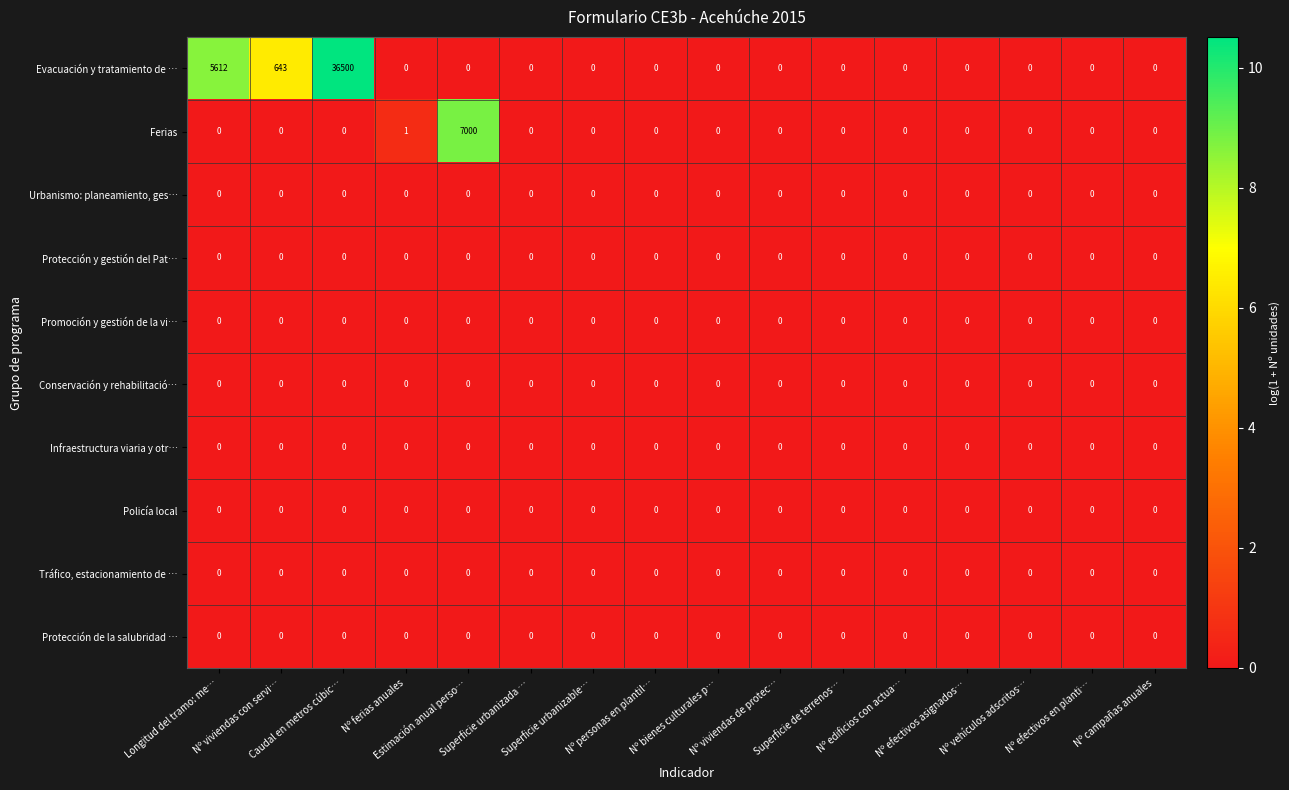

What is the maximum value for Ferias?

7000